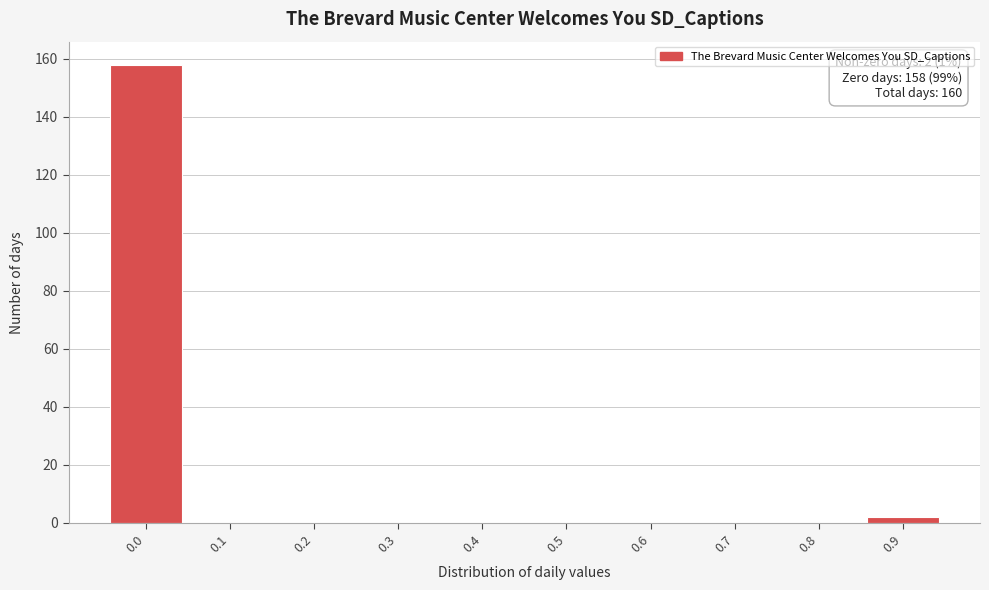

Reading left to right, extract all data points from this chart.

0.0=158	0.1=0	0.2=0	0.3=0	0.4=0	0.5=0	0.6=0	0.7=0	0.8=0	0.9=2